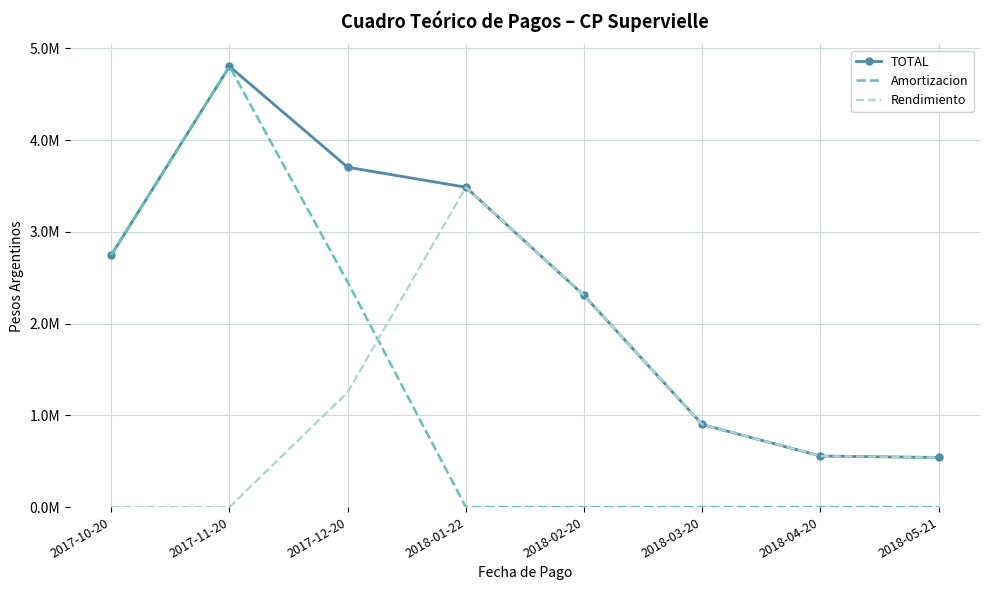

Which series has the largest total across all categories?

TOTAL